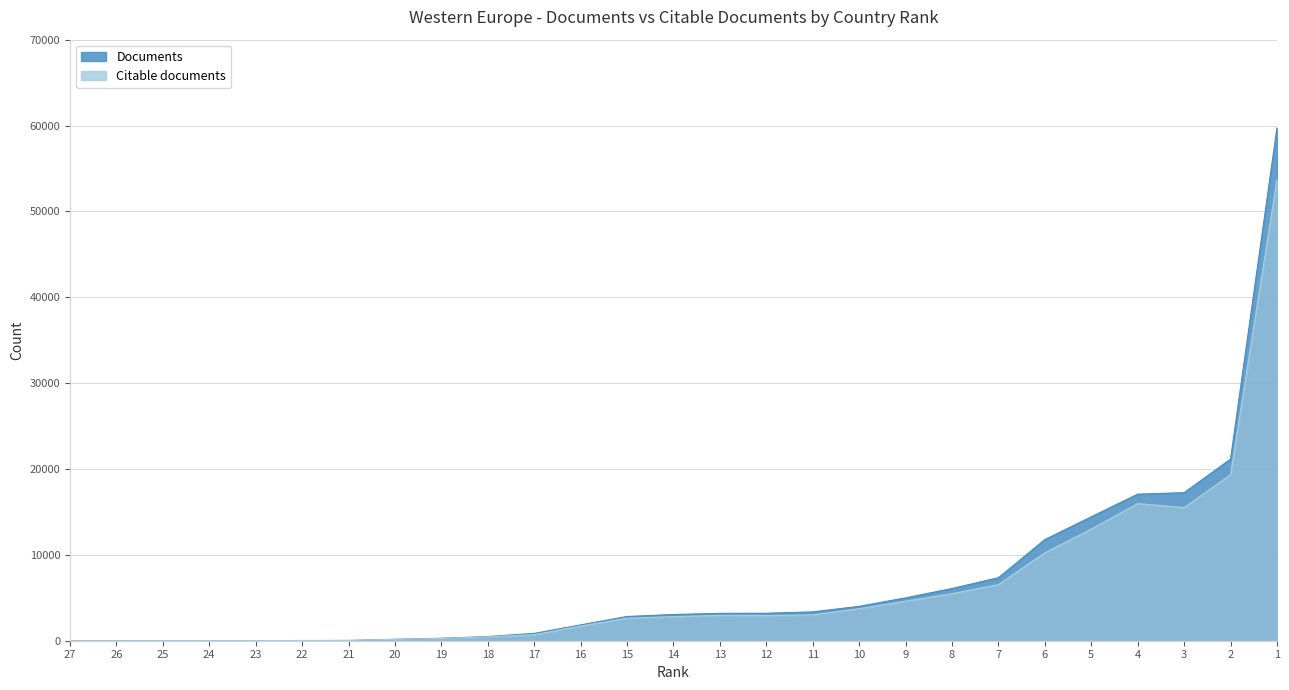

At which category is the sum across all series the highest?

1